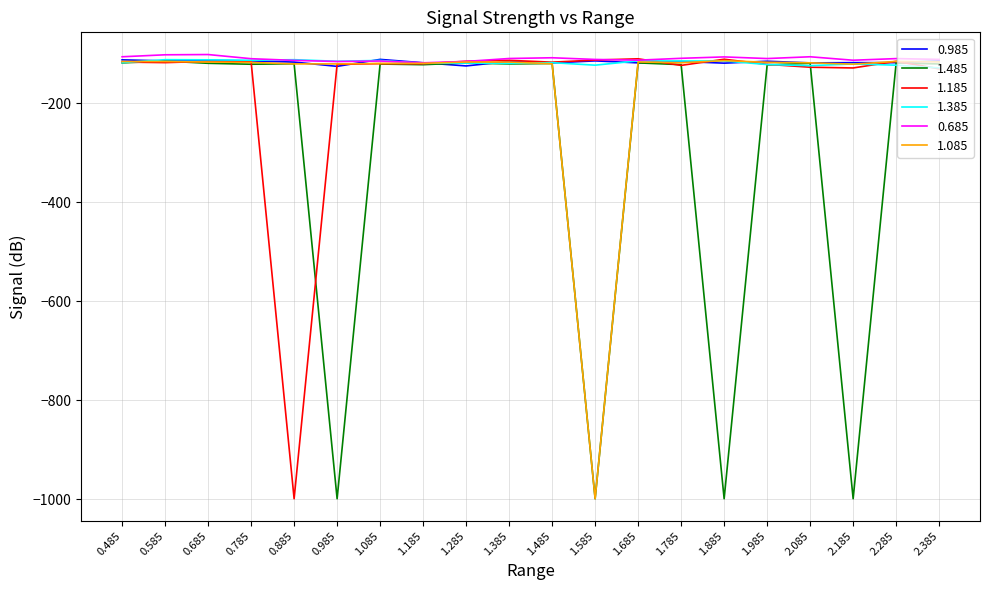

What is the approximate value of 1.085 at 0.785?

-117.3